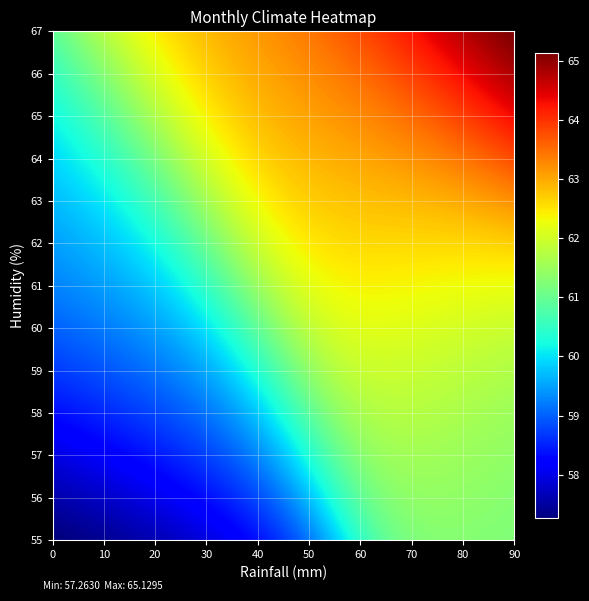

At which category is the sum across all series the highest?

11